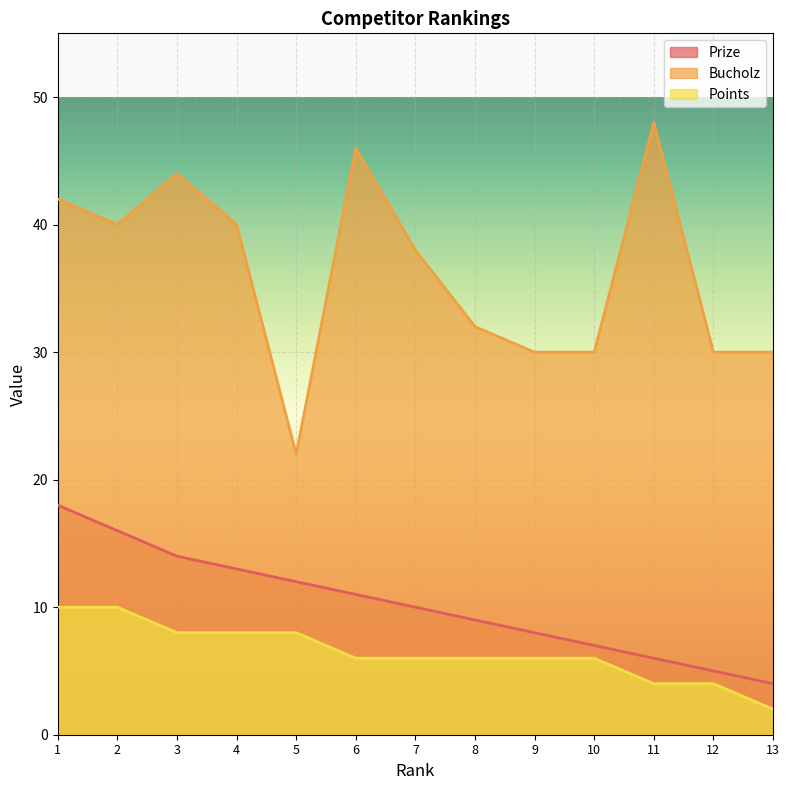

What is the difference between the maximum and minimum values in the Points series?

8